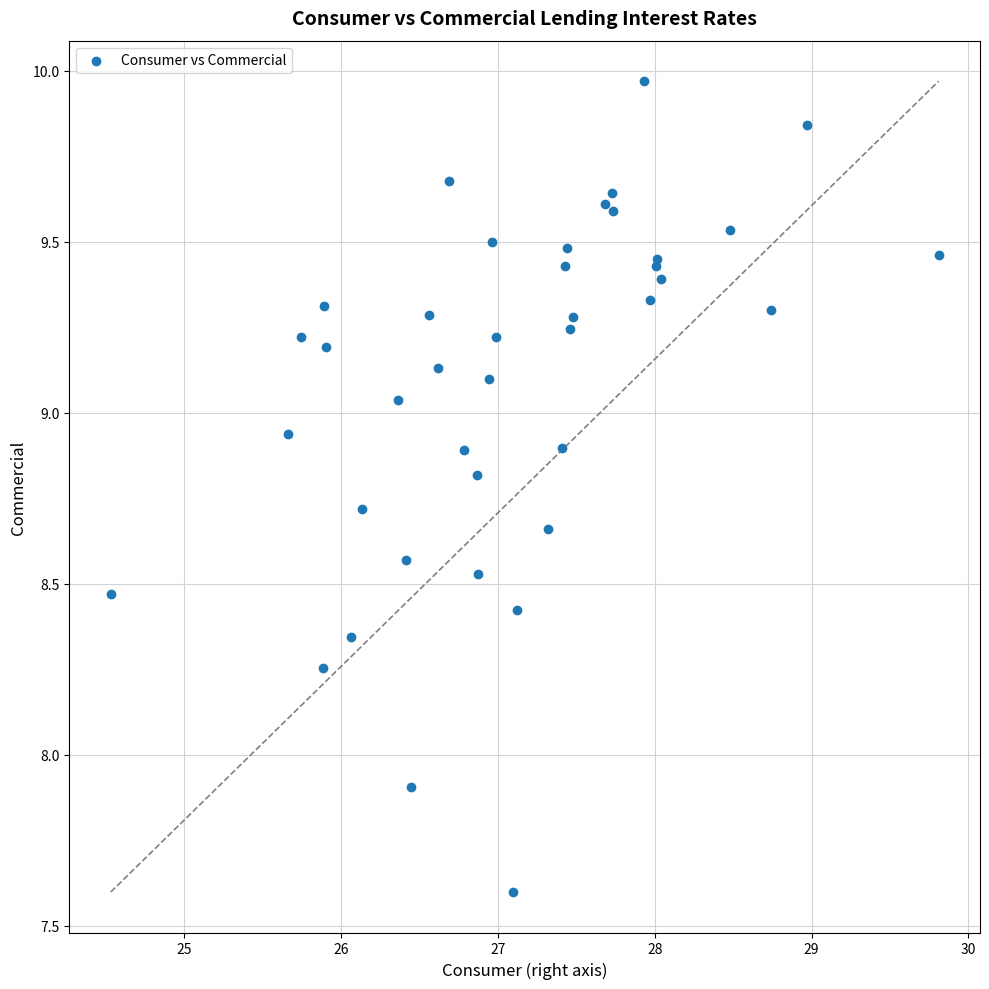

What Y value in the scatter plot is closest to 8?

7.9